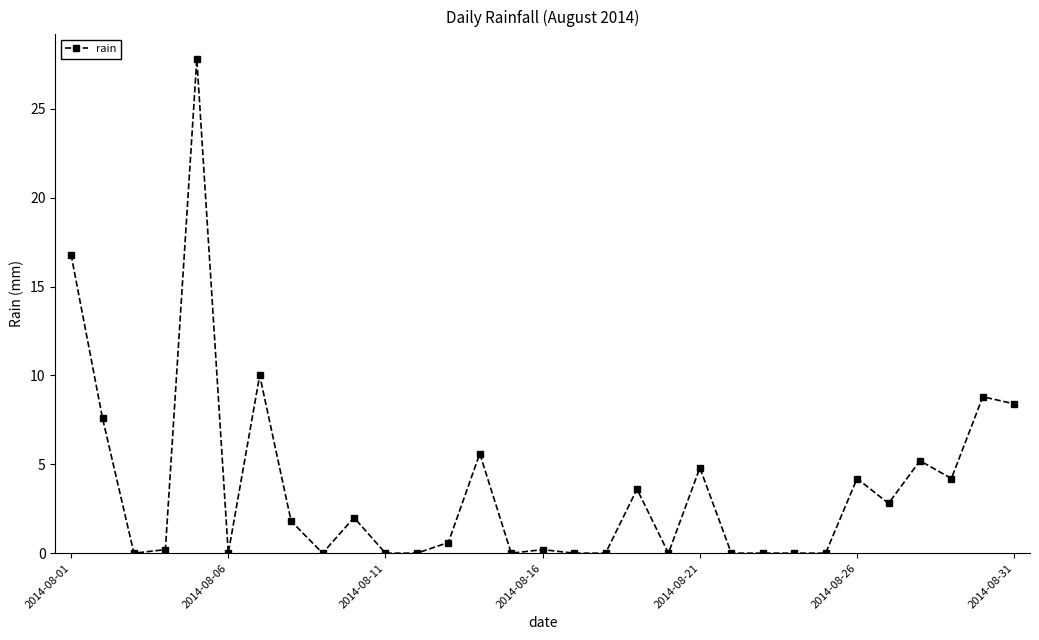

Reading right to left, what are all the values shown in this chart?

8.4	8.8	4.2	5.2	2.8	4.2	0.0	0.0	0.0	0.0	4.8	0.0	3.6	0.0	0.0	0.2	0.0	5.6	0.6	0.0	0.0	2.0	0.0	1.8	10.0	0.0	27.8	0.2	0.0	7.6	16.8